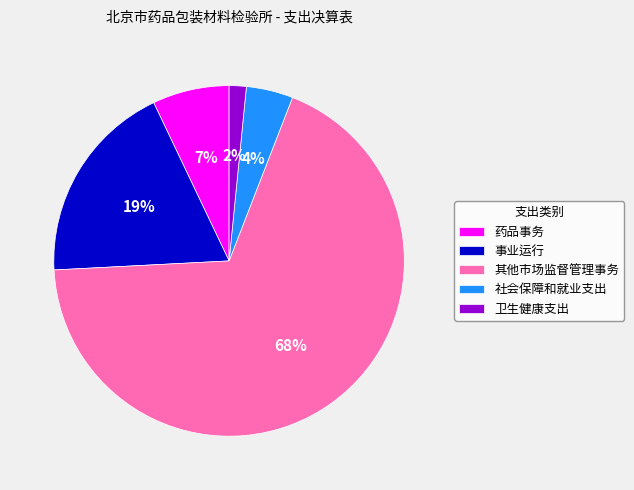

Is there any slice that represents more than half of the pie?

Yes